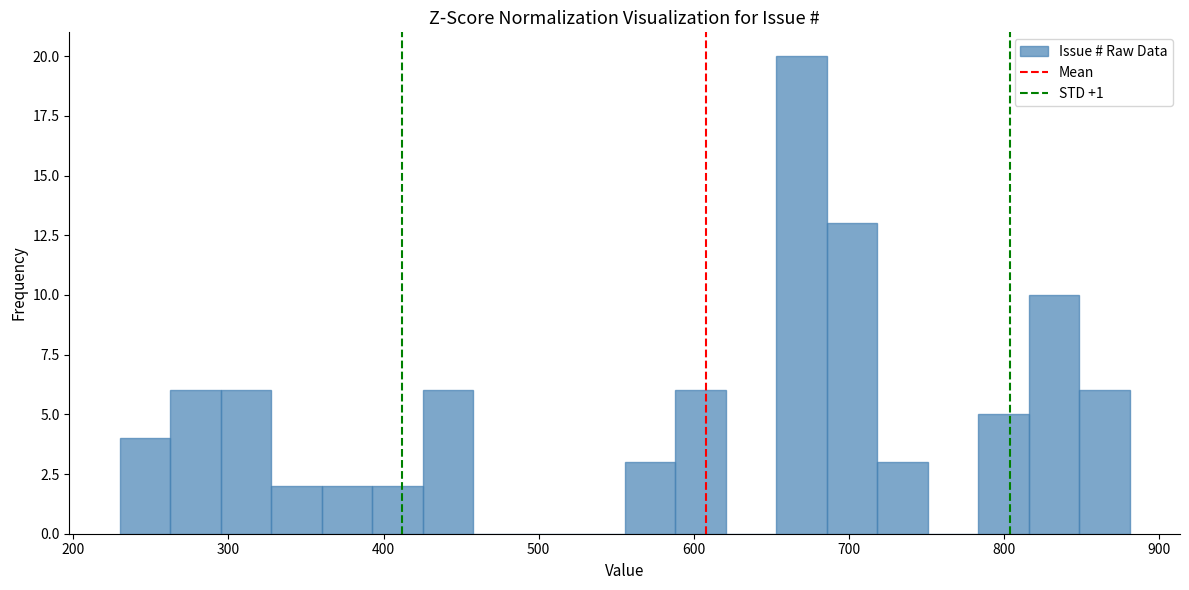

Read against the x-axis, roughly where is the centre of the tallest bar?

670